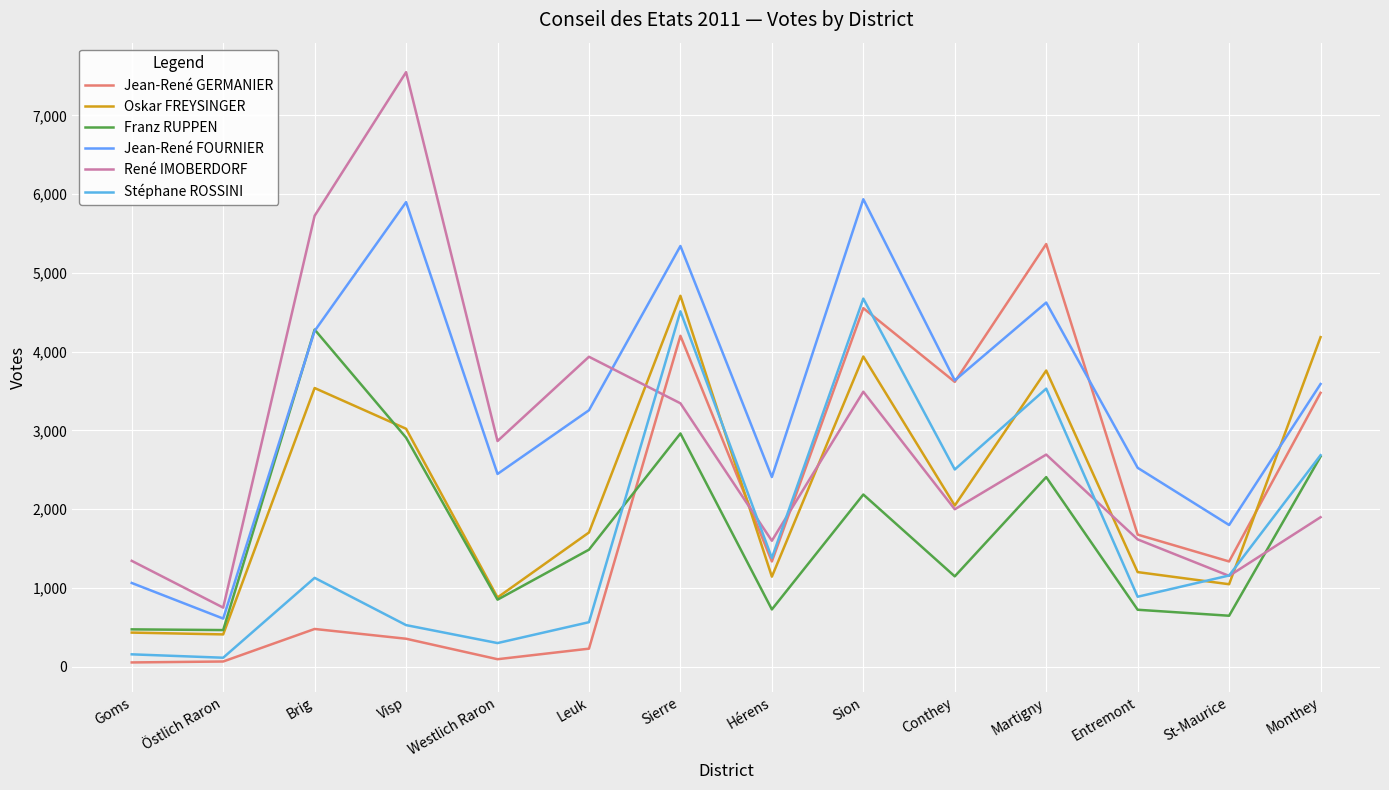

At which label does Stéphane ROSSINI reach its minimum?

Östlich Raron